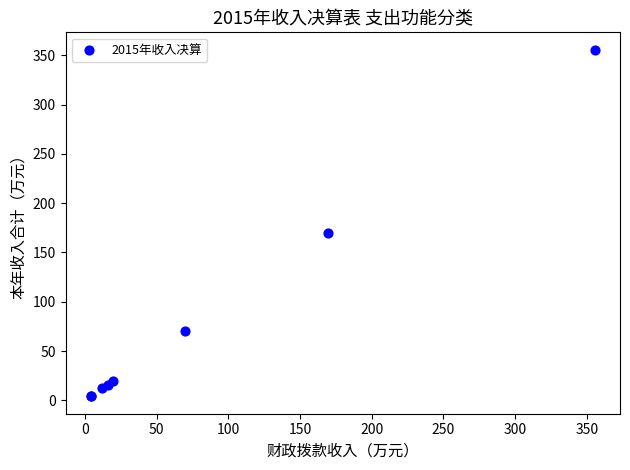

What Y value in the scatter plot is closest to 179?

169.2